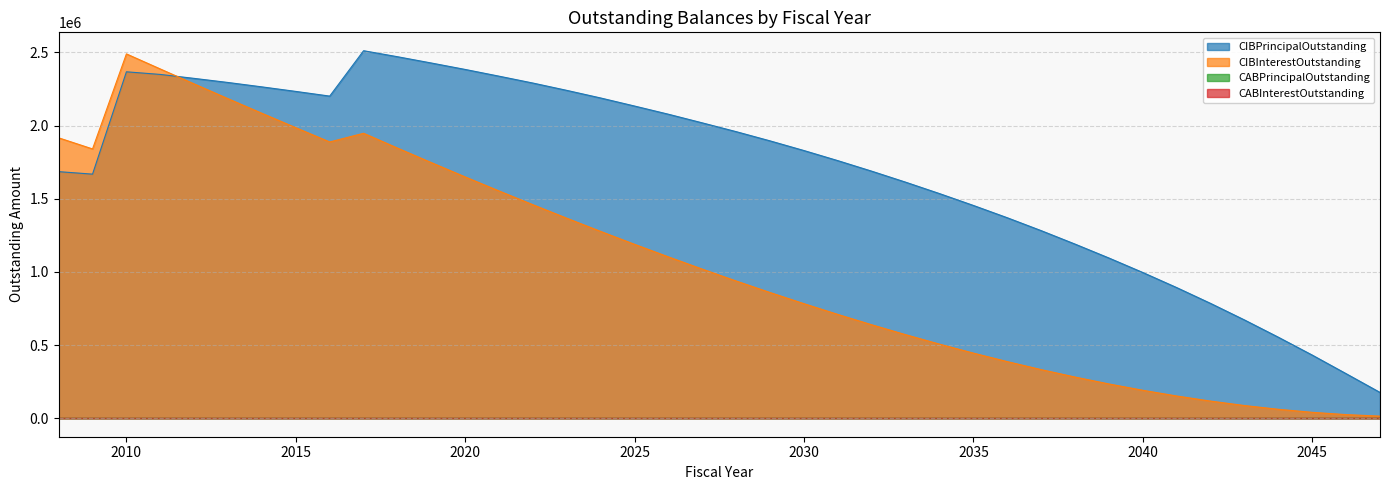

Is it true that CIBInterestOutstanding equals 1035863.4 at 2018?

False